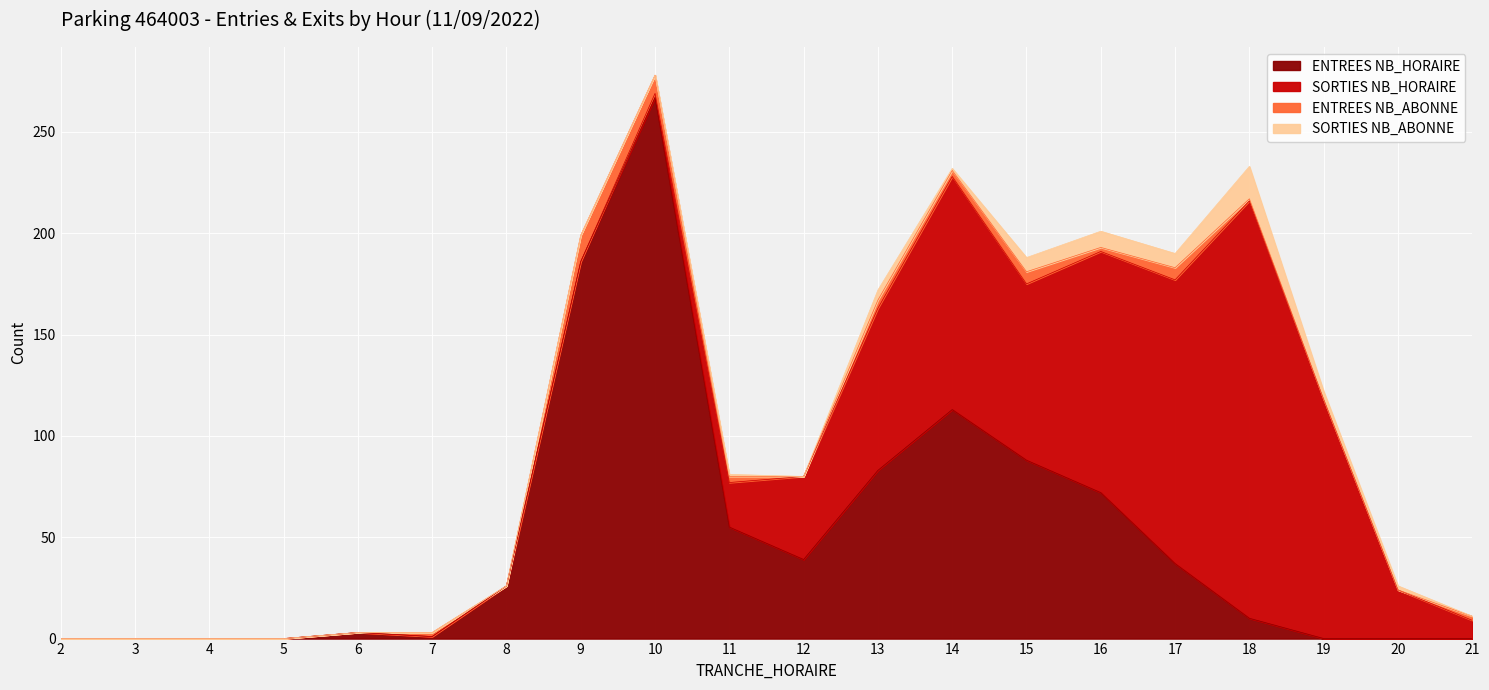

What is the value of the SORTIES NB_ABONNE point at the 14th from the left?

7